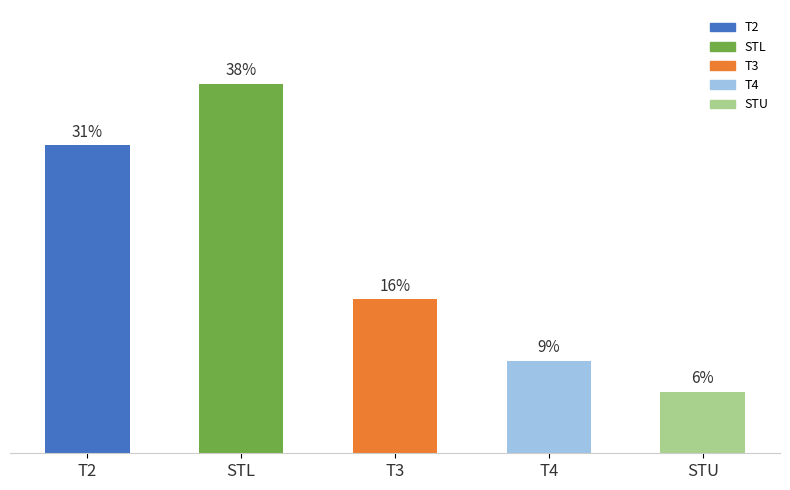

Does the chart contain any negative values?

No